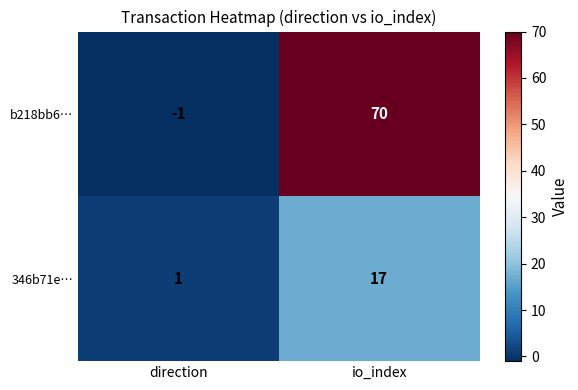

The value of b218bb6… at direction is -1. True or false?

True